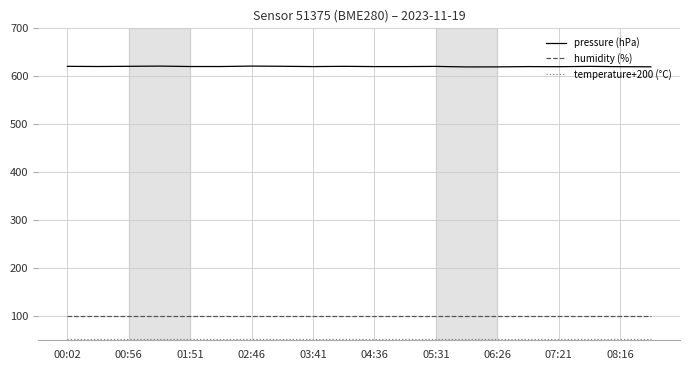

True or false: pressure (hPa) and humidity (%) intersect in this chart.

False